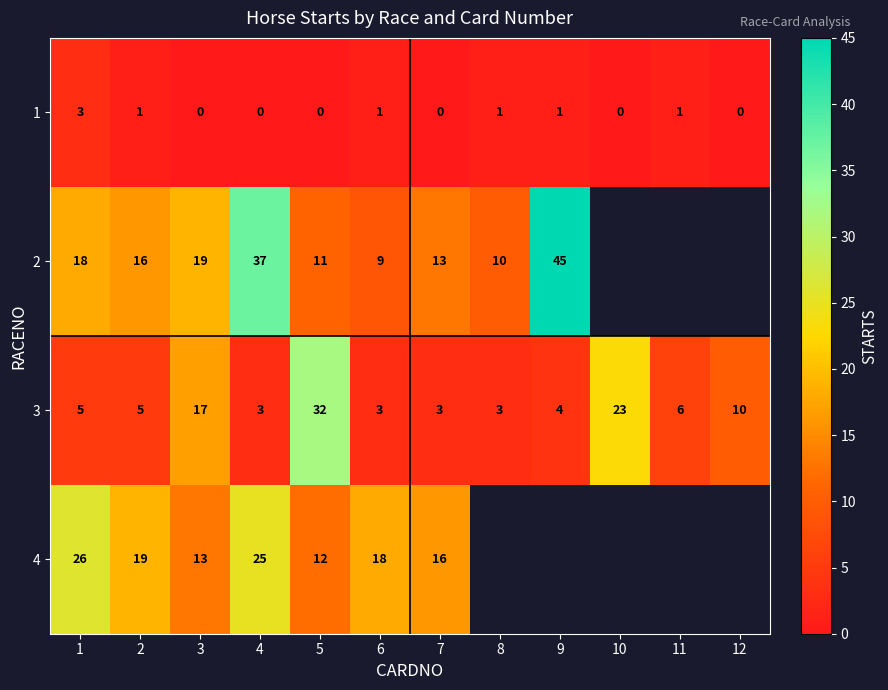

What value does the 3 series have at 11?

6